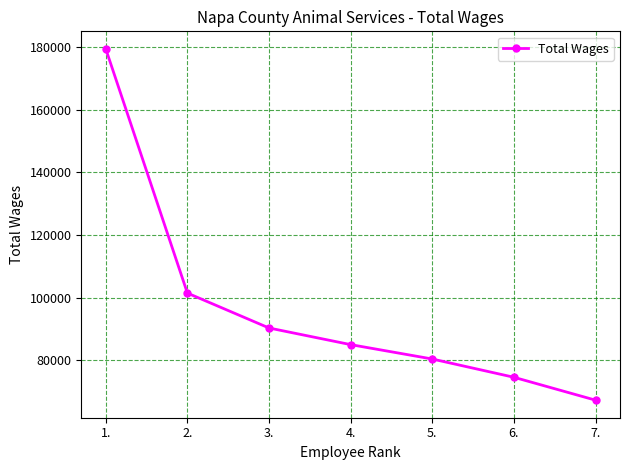

Reading left to right, extract all data points from this chart.

1.=179456	2.=101437	3.=90286	4.=84972	5.=80376	6.=74540	7.=67227